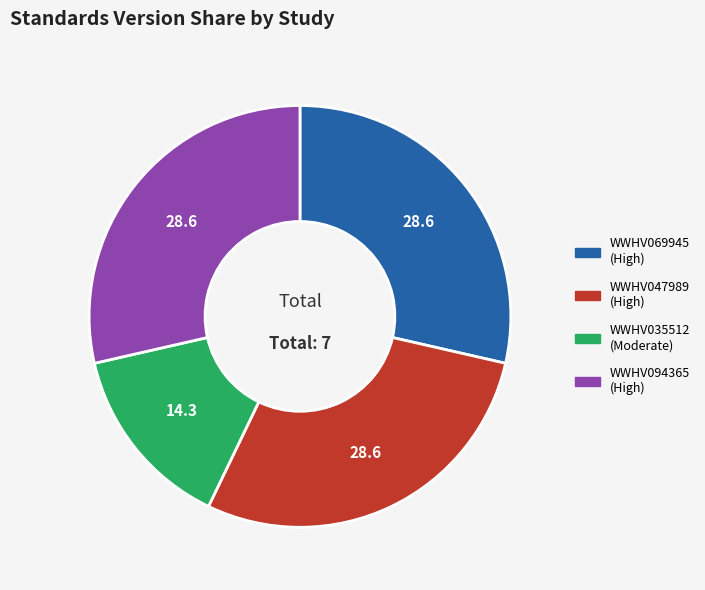

Does WWHV094365 account for over 50% of the chart?

No